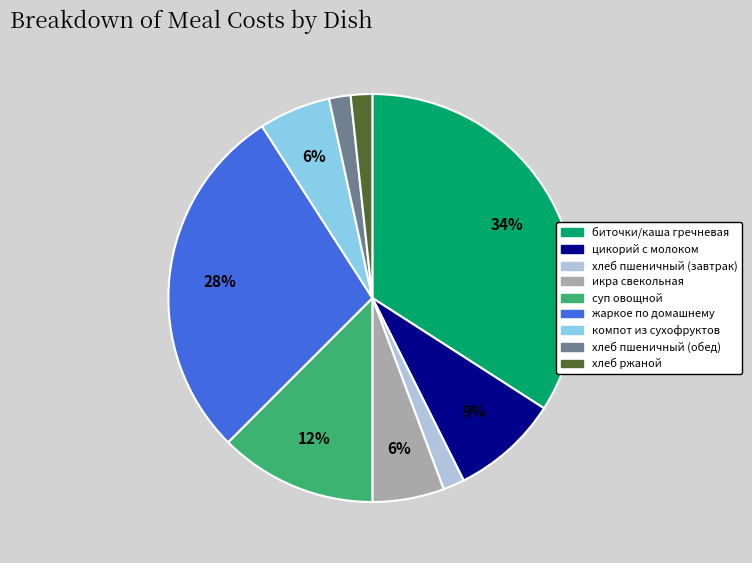

Which slice is the largest?

биточки/каша гречневая